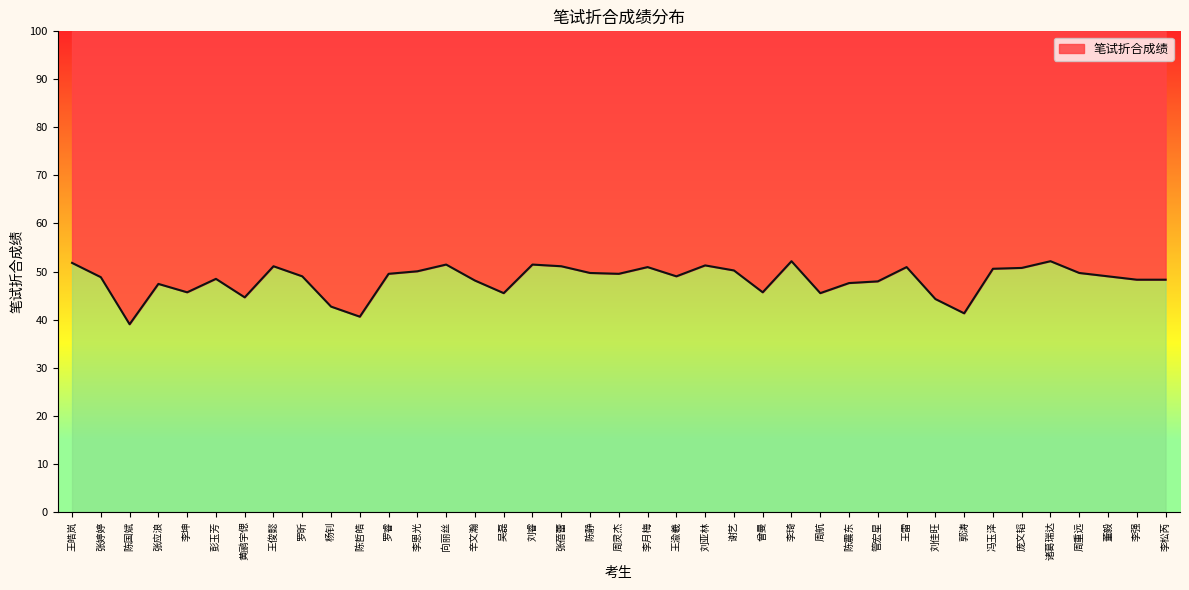

What is the smallest value displayed?

39.0